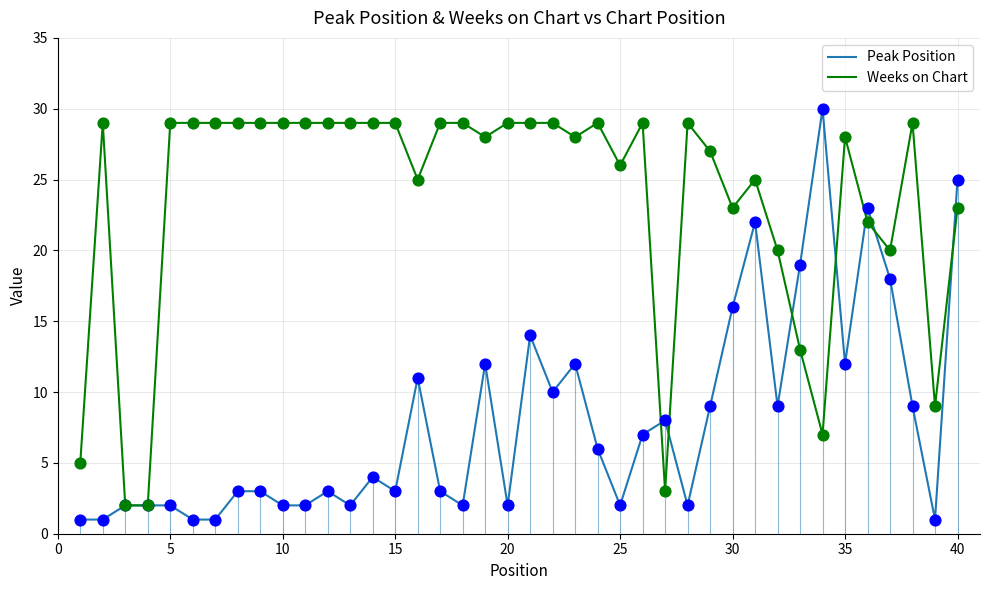

Which series reaches the maximum Y coordinate?

Peak Position